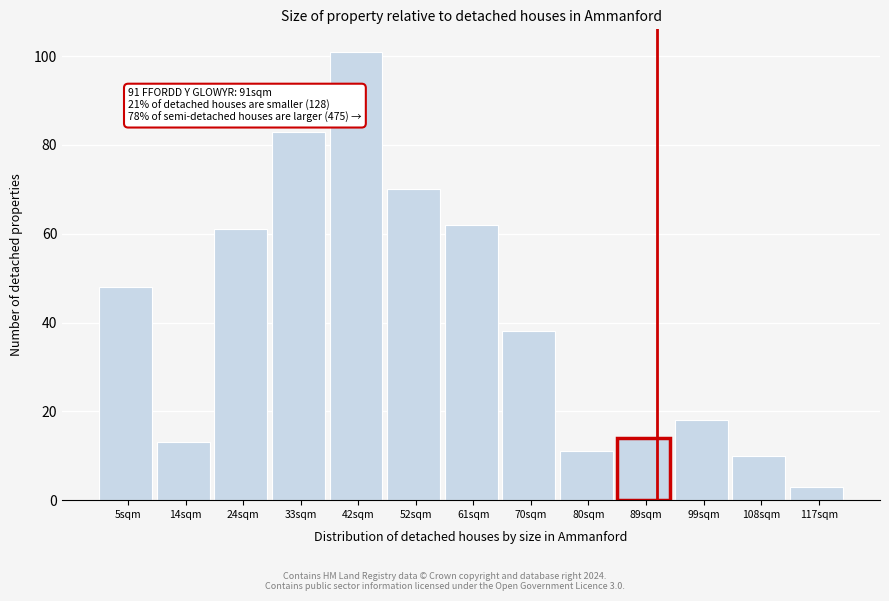

Reading left to right, what are all the values shown in this chart?

5sqm=48	14sqm=13	24sqm=61	33sqm=83	42sqm=101	52sqm=70	61sqm=62	70sqm=38	80sqm=11	89sqm=14	99sqm=18	108sqm=10	117sqm=3